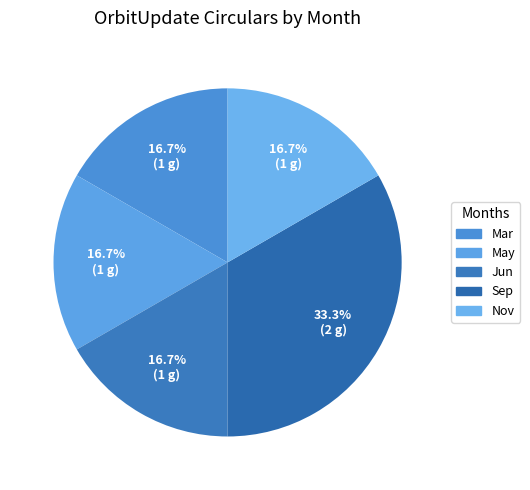

What is the largest slice in the pie chart?

Sep